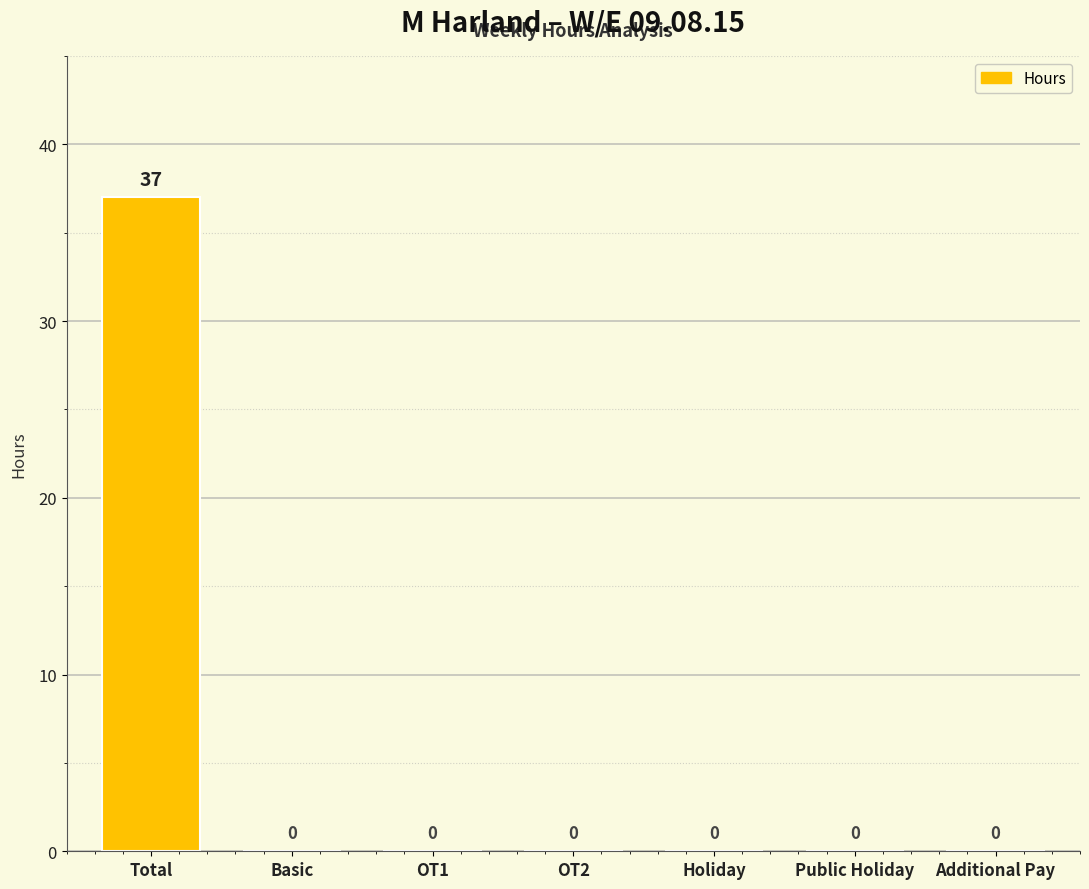

What is the change in value from Total to Additional Pay?

-37